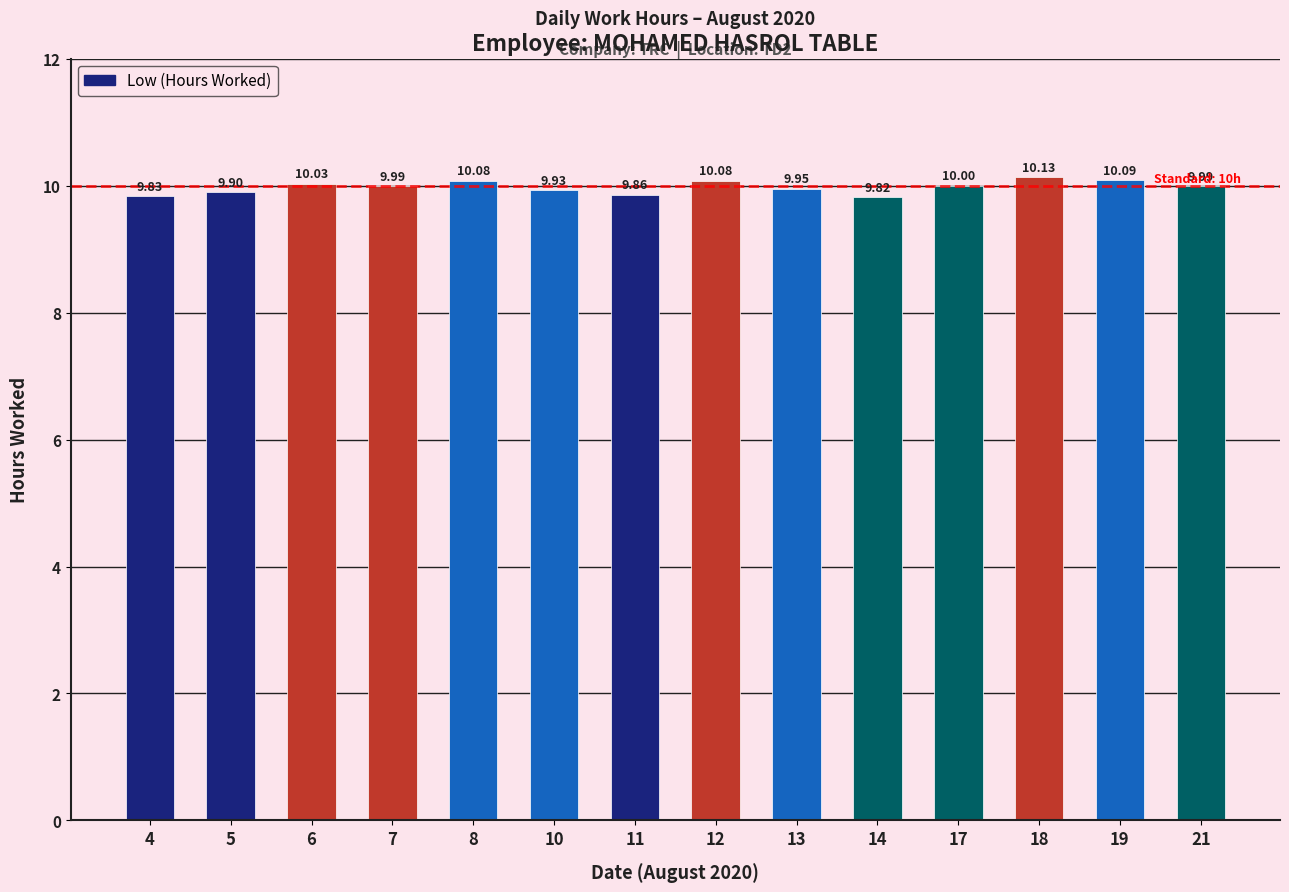

What is the average value?

10.0